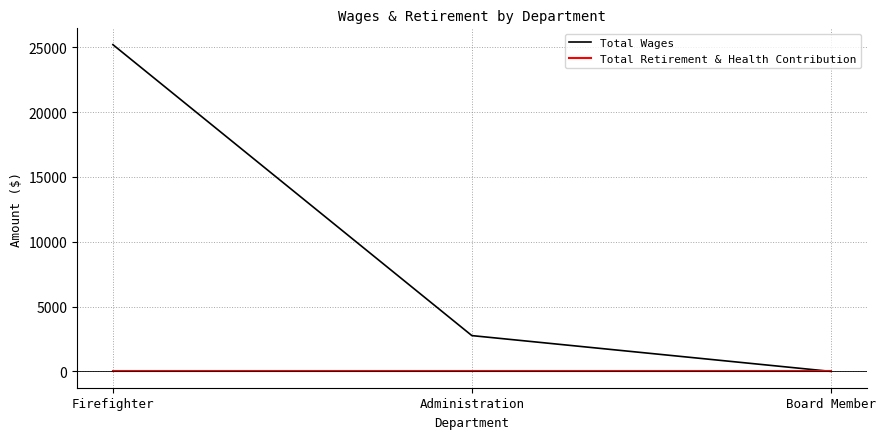

Reading right to left, list all the values displayed in this chart.

Total Wages: Board Member=0	Administration=2760	Firefighter=25200
Total Retirement & Health Contribution: Board Member=0	Administration=0	Firefighter=0